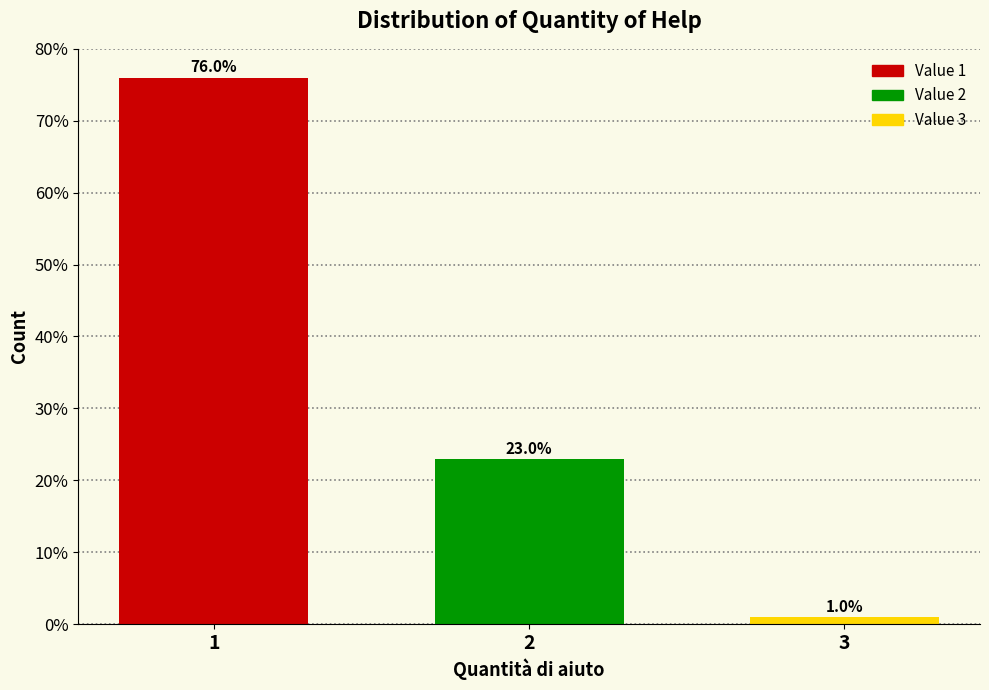

Reading left to right, extract all data points from this chart.

76	23	1